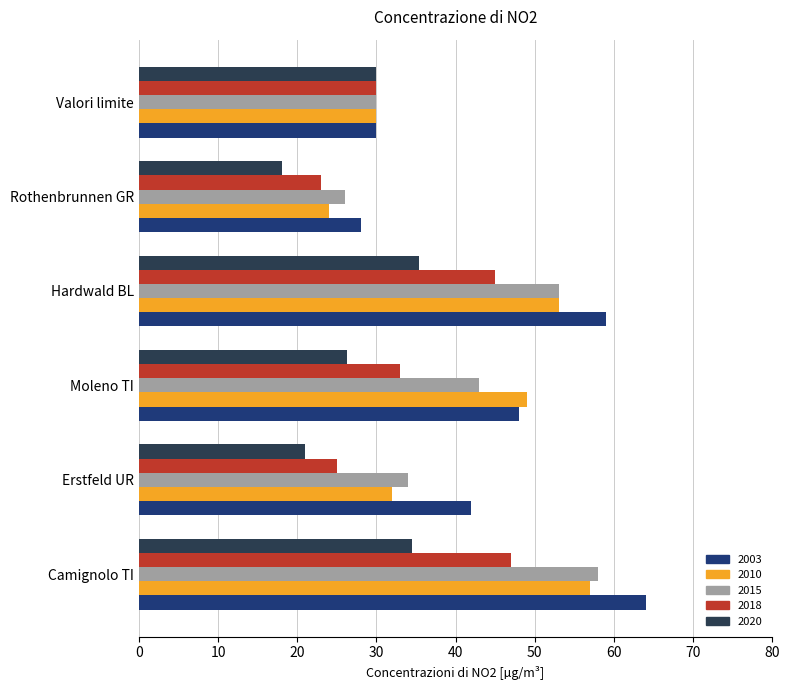

What is the minimum value for 2015?

26.0